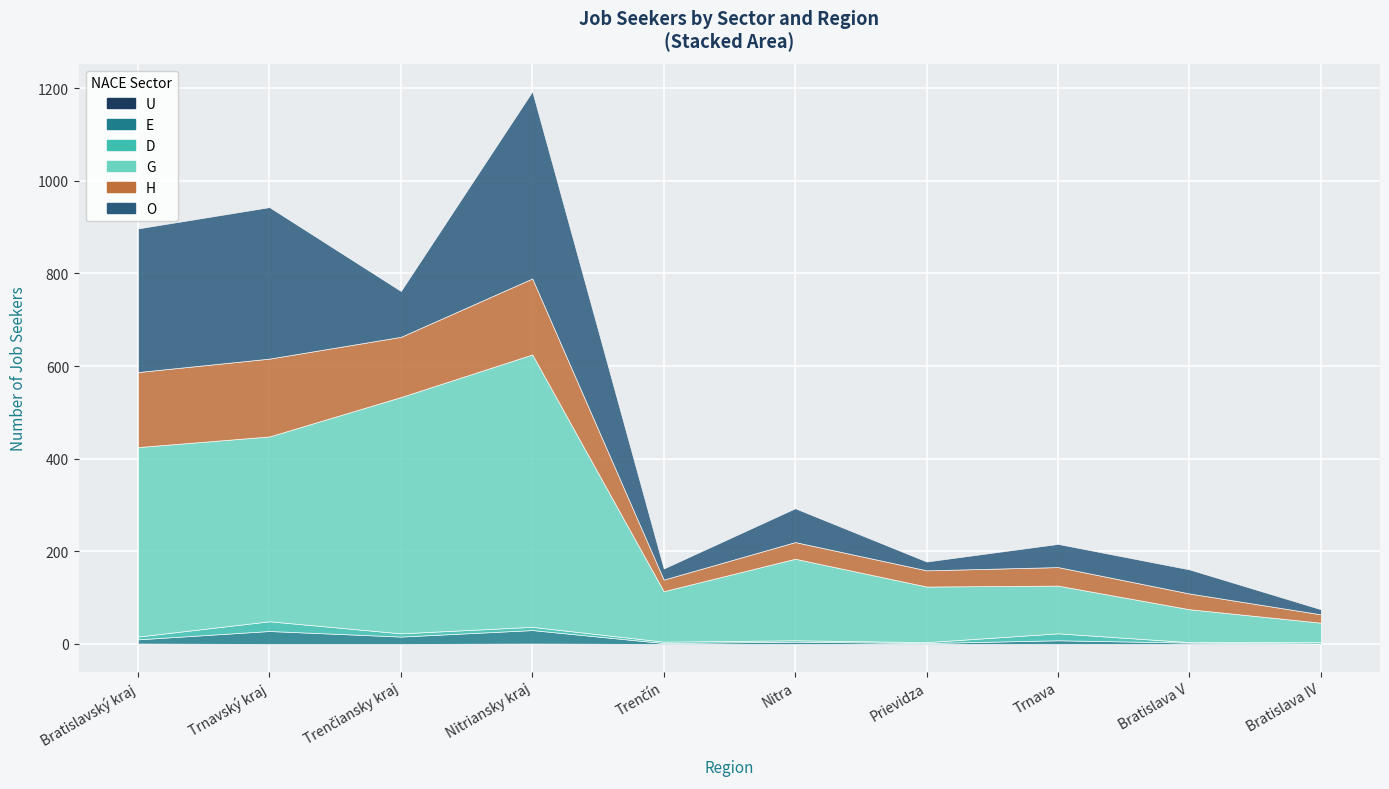

What is the spread (max minus min) of values at Nitra?

176